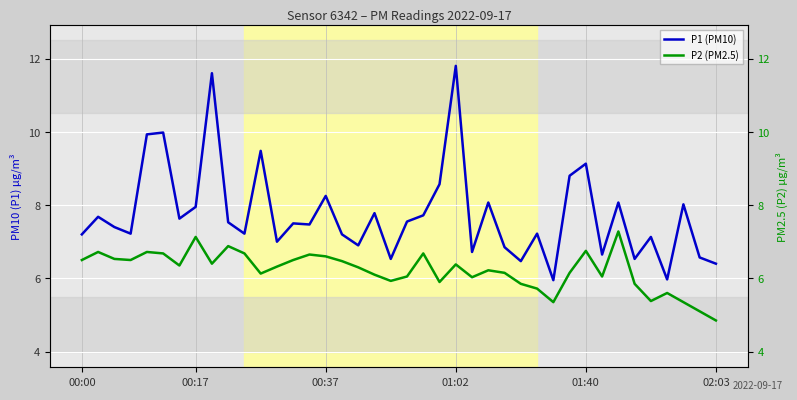

List the series in order of their overall mean, highest first.

P1 (PM10), P2 (PM2.5)